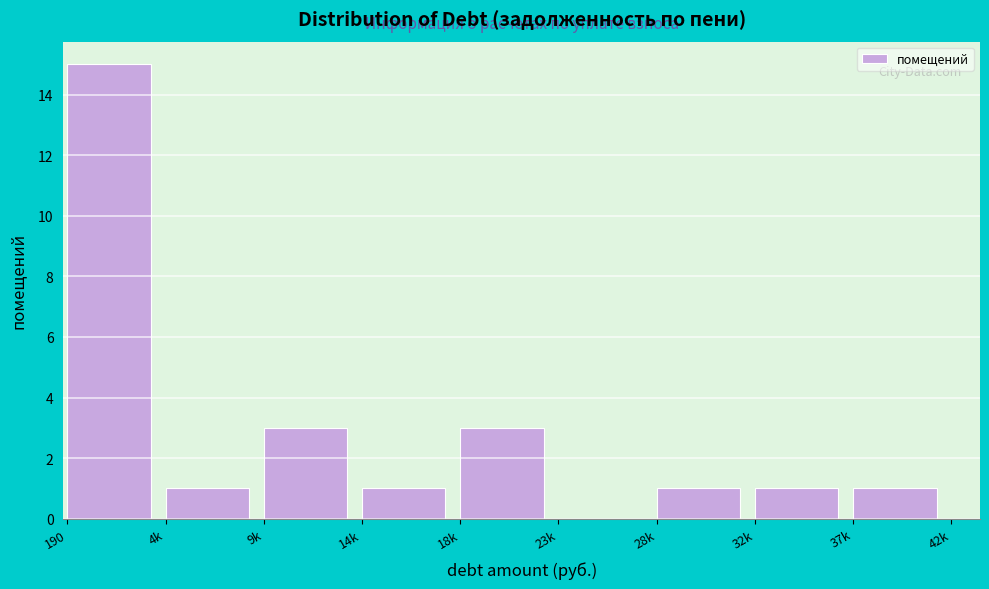

Reading right to left, transcribe all the data shown in this chart.

37k=1	32k=1	28k=1	23k=0	18k=3	14k=1	9k=3	4k=1	190=15